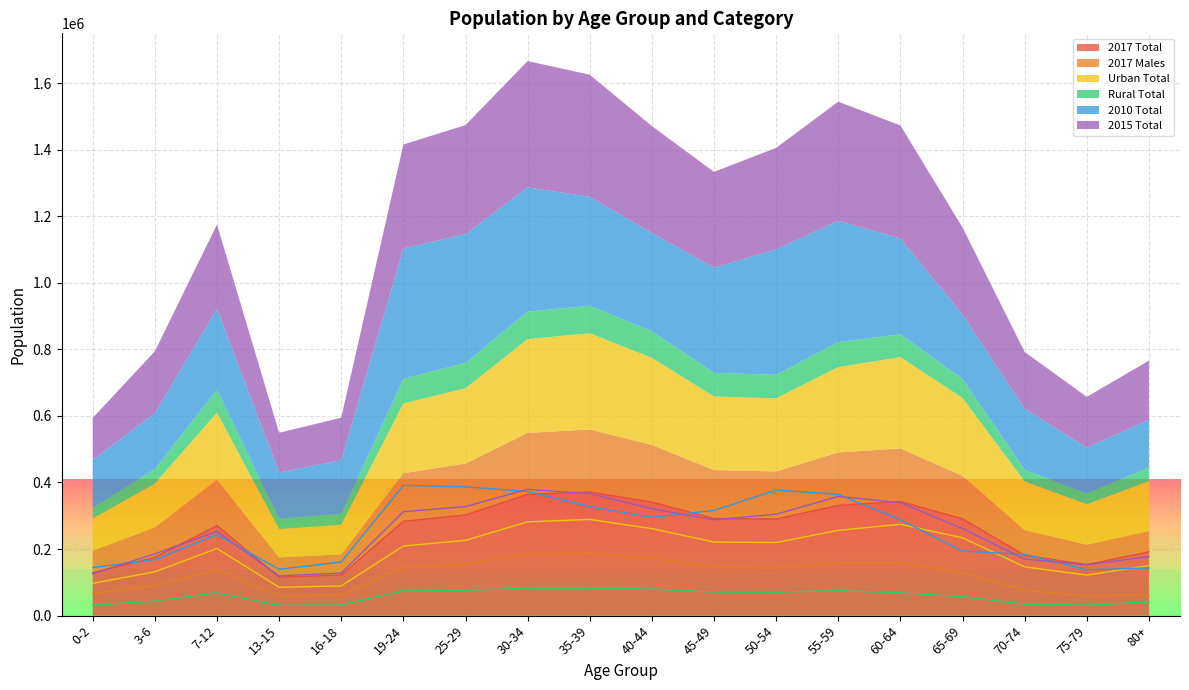

What are all the series names shown in the legend?

2017 Total, 2017 Males, Urban Total, Rural Total, 2010 Total, 2015 Total